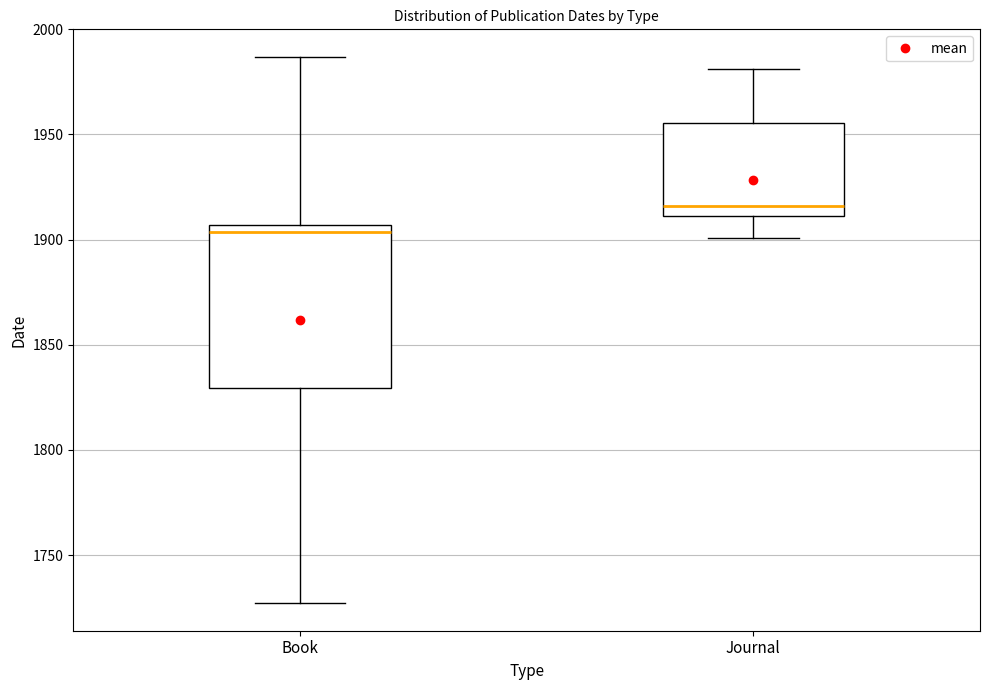

Comparing the boxes themselves (not the whiskers), which one is the tallest?

Book